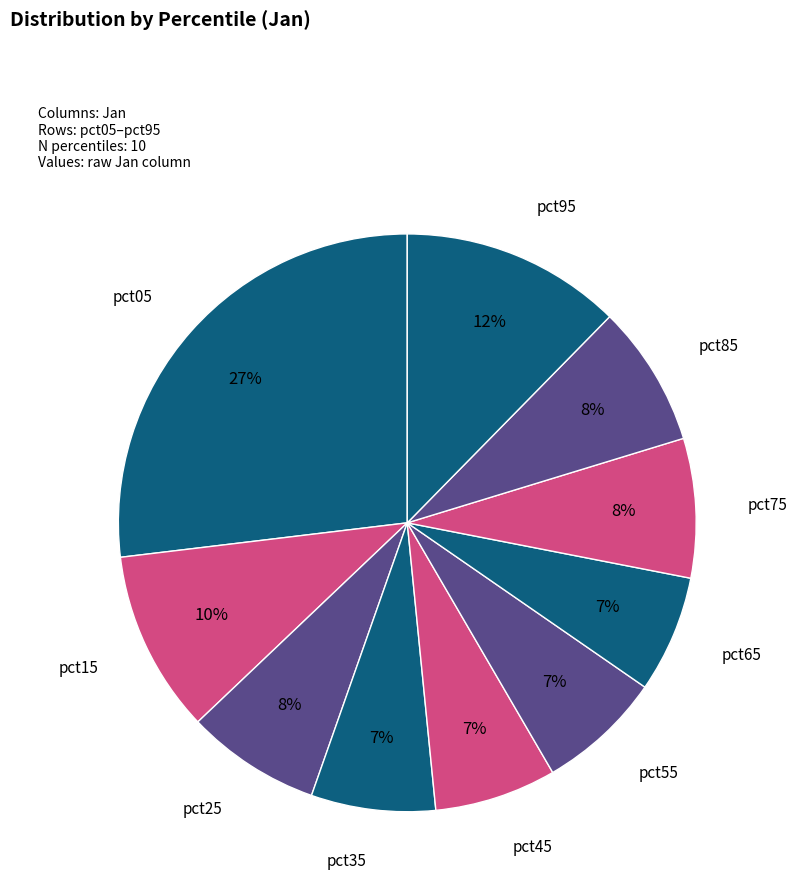

Which slice is the largest?

pct05